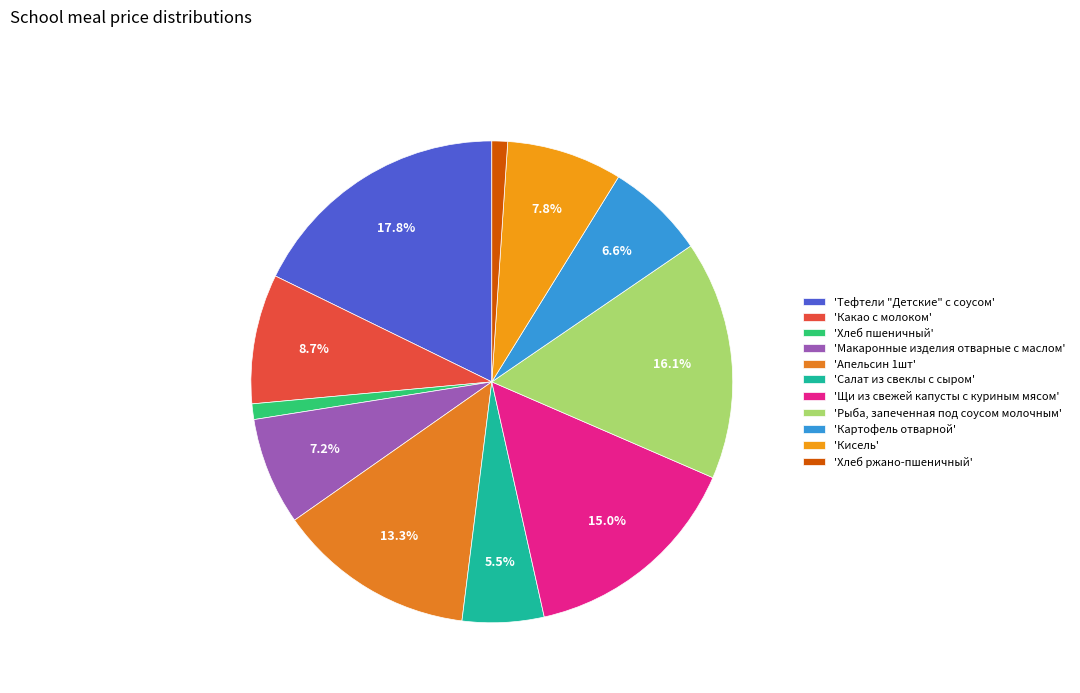

Which category has the biggest portion of the pie?

'Тефтели "Детские" с соусом'